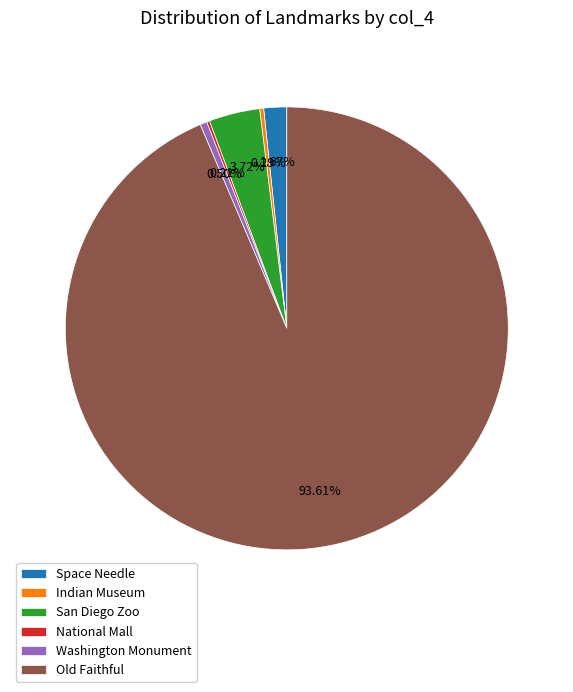

To the nearest percent, what percentage of the pie is Space Needle?

2%